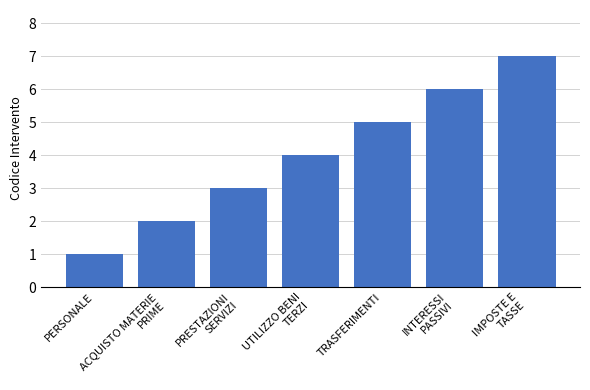

What is the value of the 5th bar from the left?

5